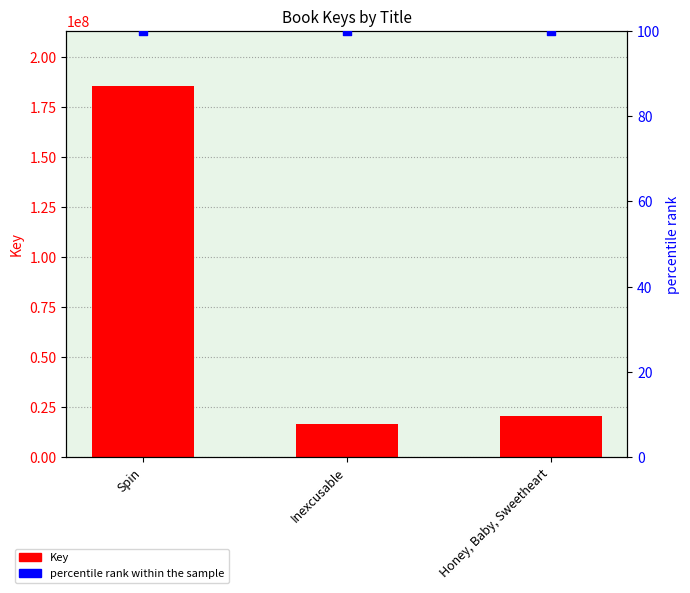

Which series has the widest spread of Y values?

Key